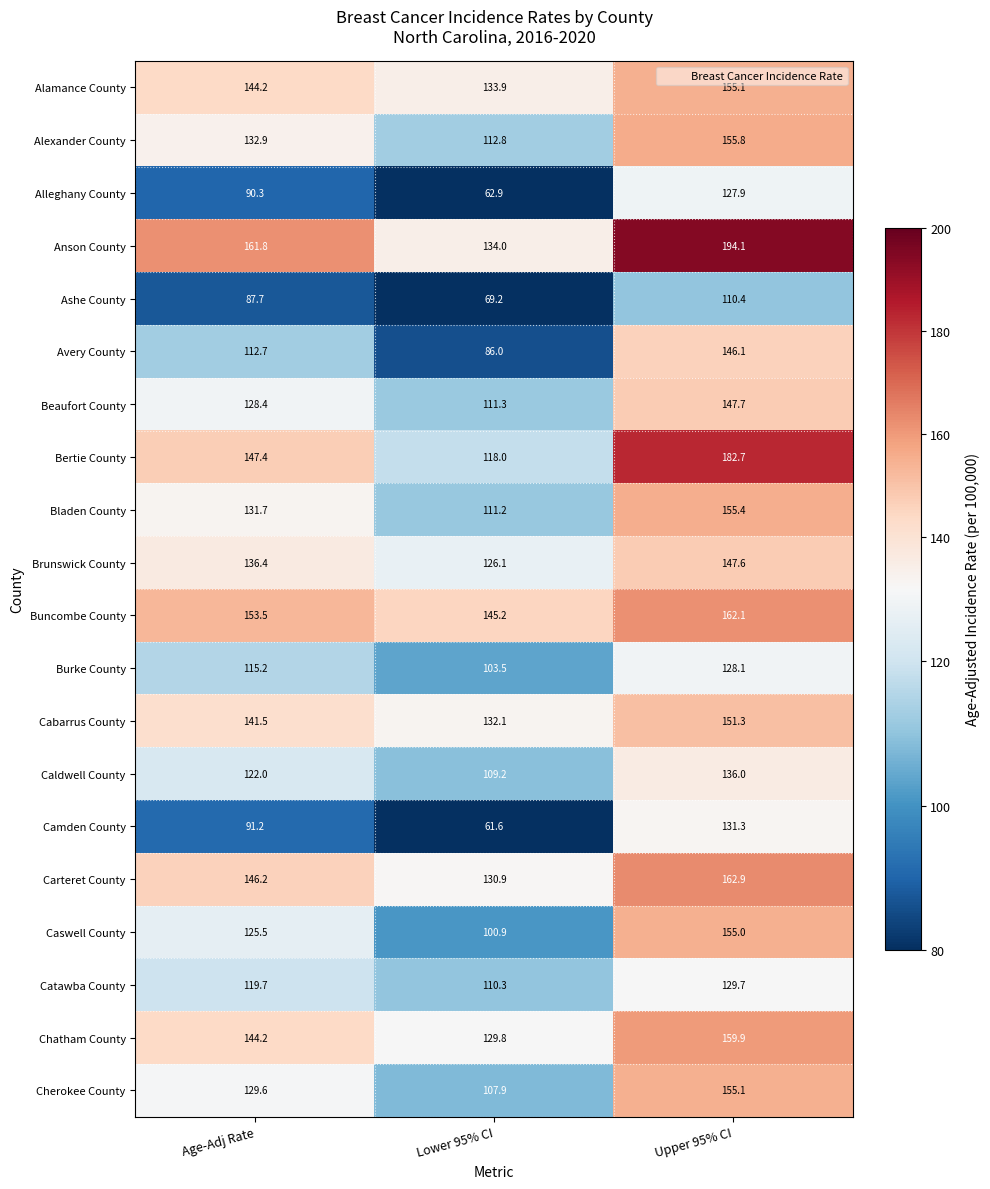

What is the difference between the maximum and second lowest values in the Caldwell County series?

14.0